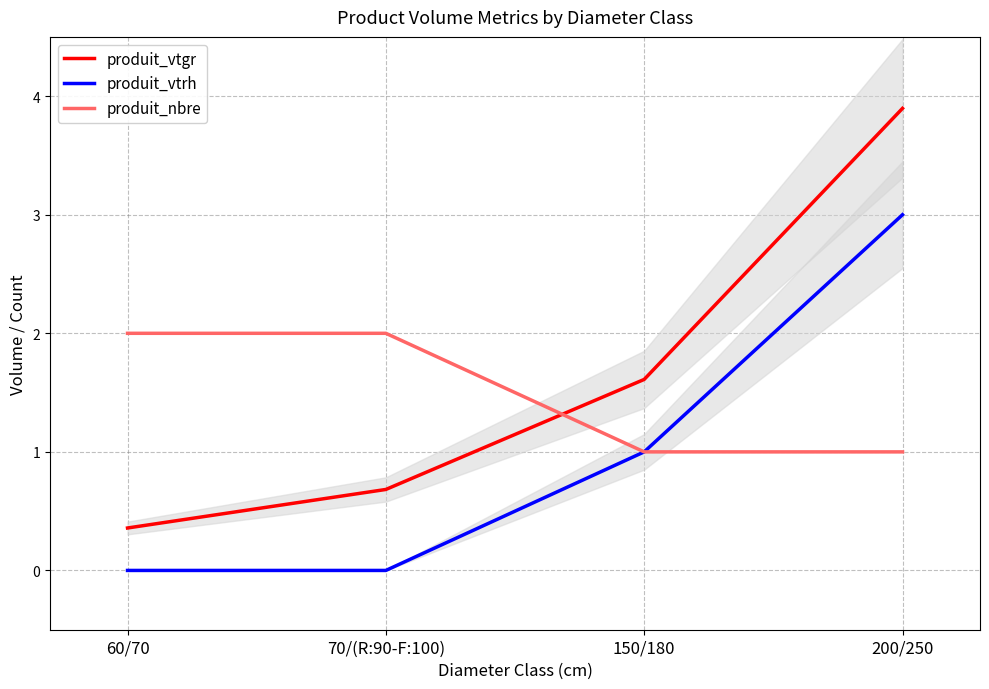

Rank the categories by produit_vtrh value from lowest to highest.

60/70, 70/(R:90-F:100), 150/180, 200/250